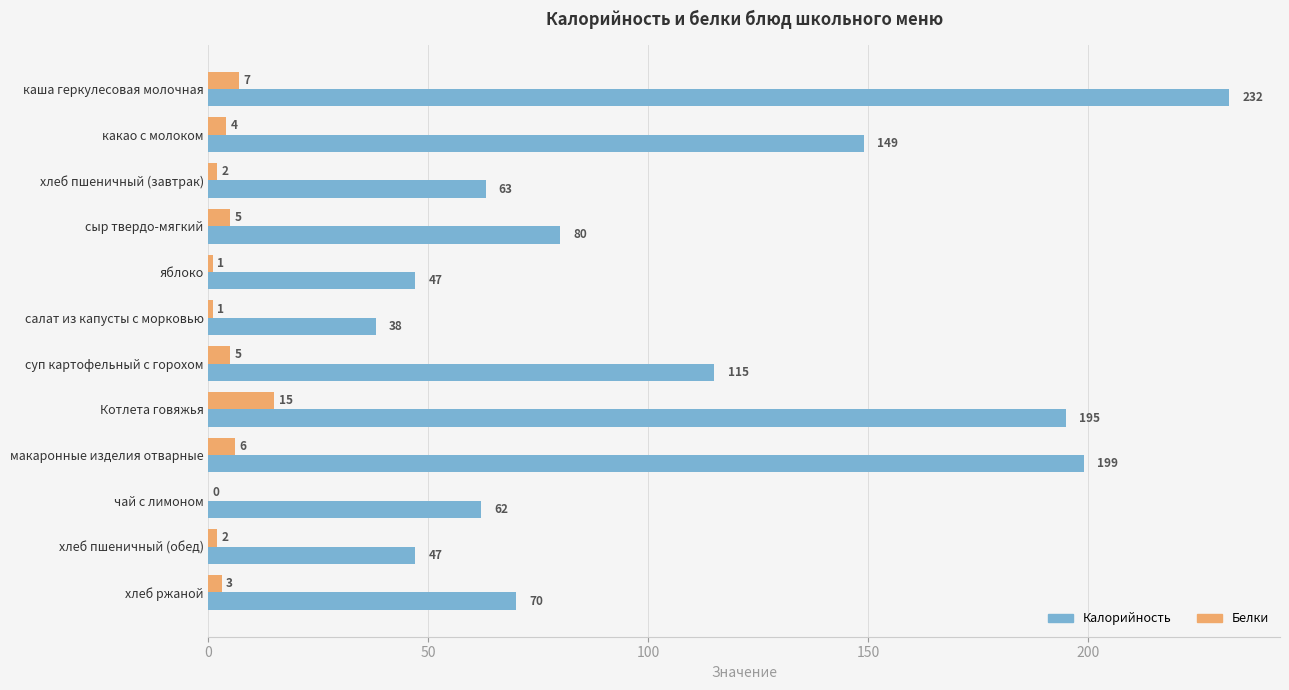

Count the number of categories in the chart.

12